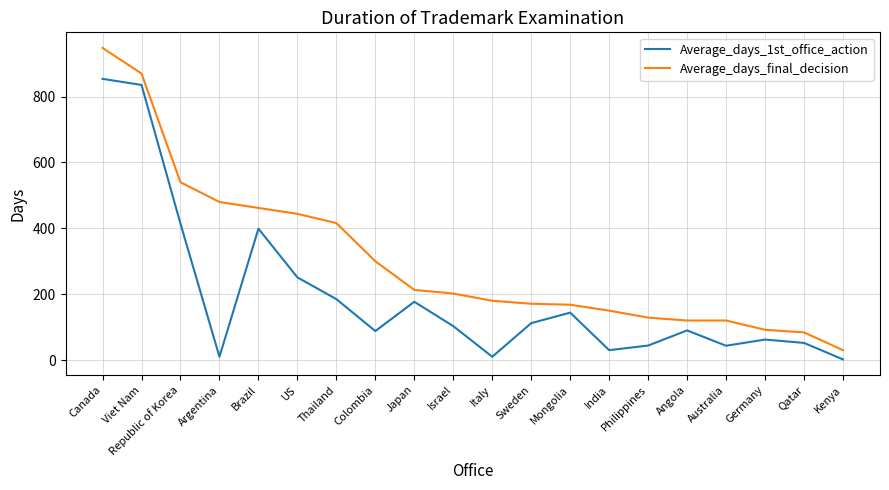

Which series has the largest total across all categories?

Average_days_final_decision